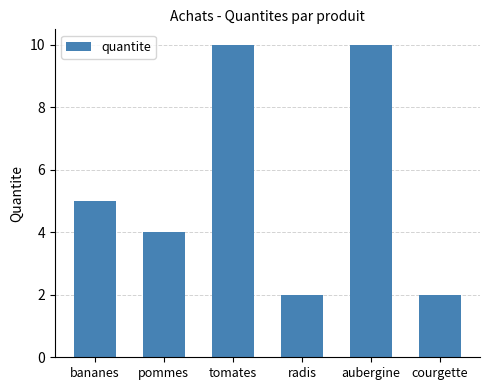

How many values are between 2 and 10?

6